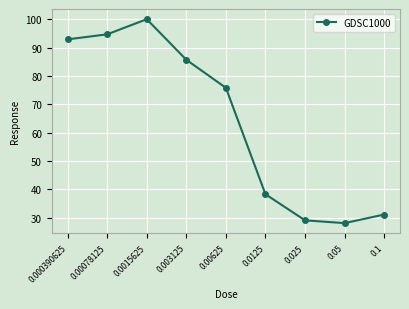

Which label corresponds to the smallest value in the chart?

0.05